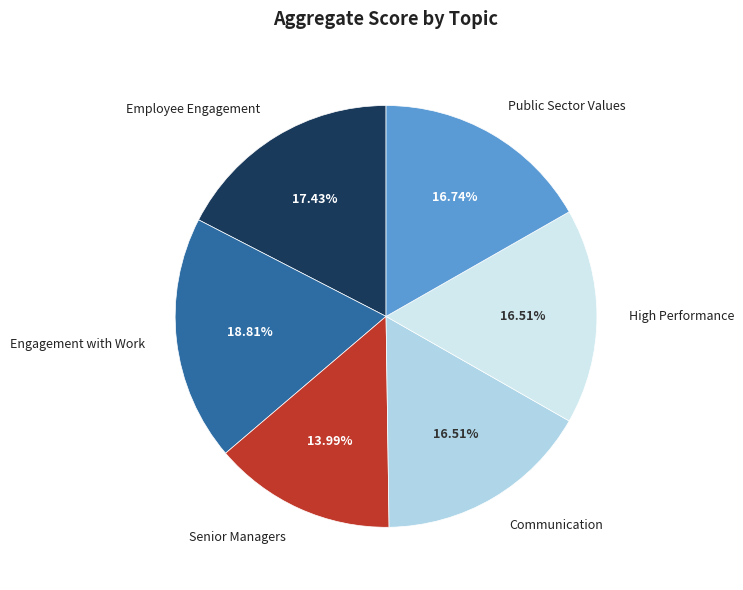

Count the number of slices in the pie.

6